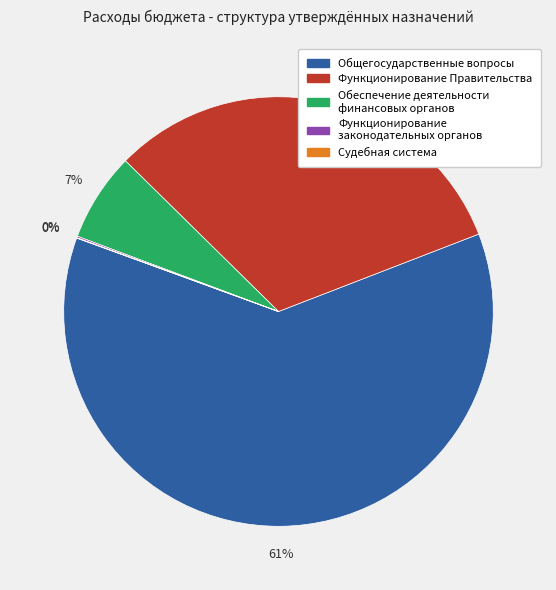

Is there a majority slice in this chart?

Yes